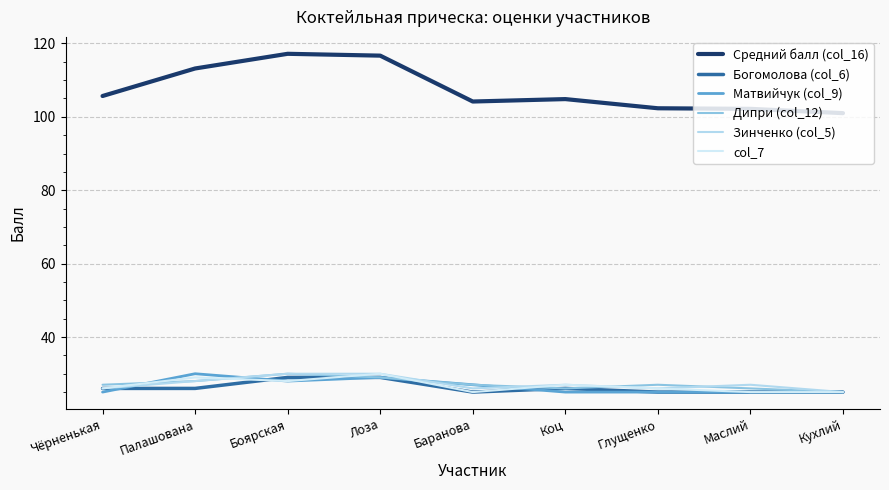

What is the label of the 1st point from the left?

Чёрненькая